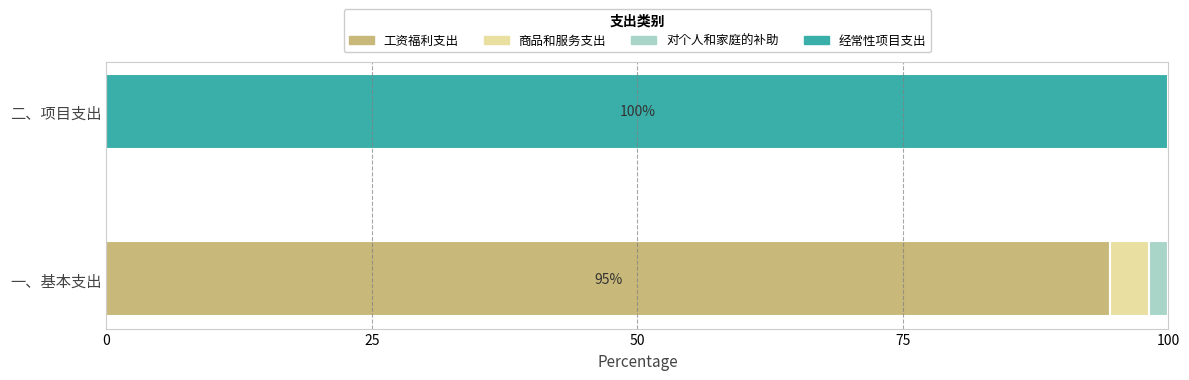

What is the highest value of the 工资福利支出 series?

94.5